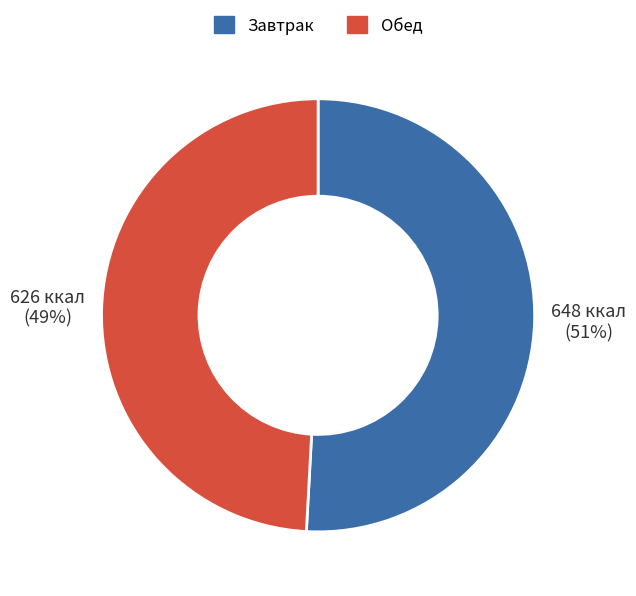

Does Обед account for over 50% of the chart?

No